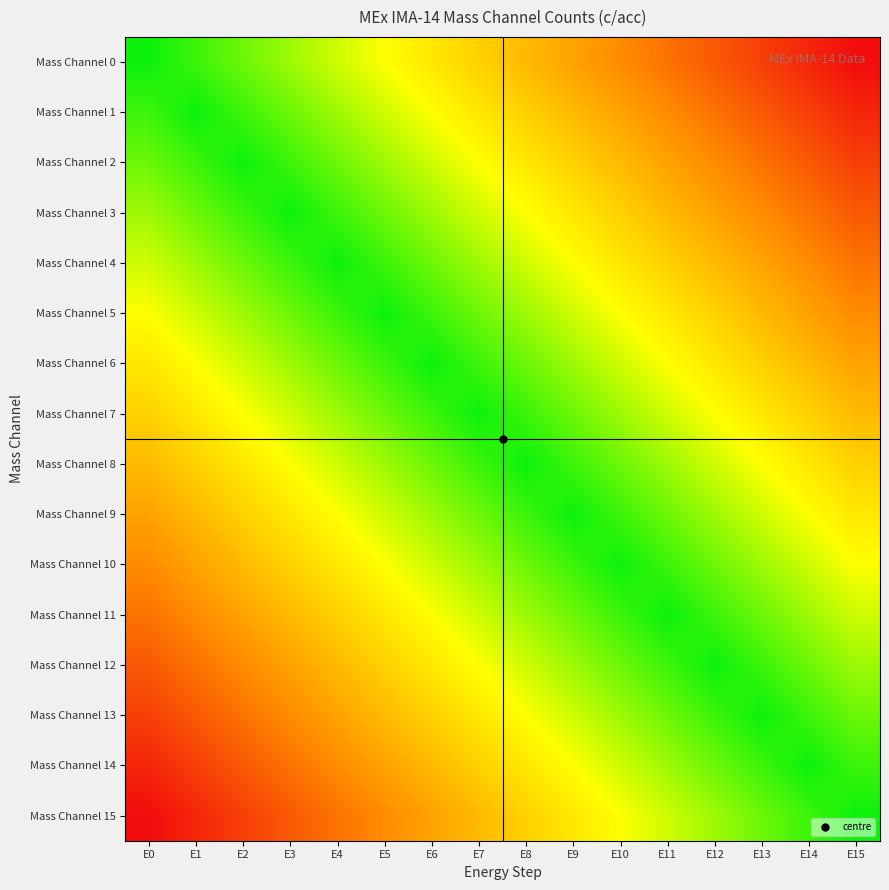

At E7, list the series in order from largest to smallest.

Mass Channel 15, Mass Channel 0, Mass Channel 14, Mass Channel 1, Mass Channel 13, Mass Channel 2, Mass Channel 12, Mass Channel 3, Mass Channel 11, Mass Channel 4, Mass Channel 10, Mass Channel 5, Mass Channel 9, Mass Channel 6, Mass Channel 8, Mass Channel 7